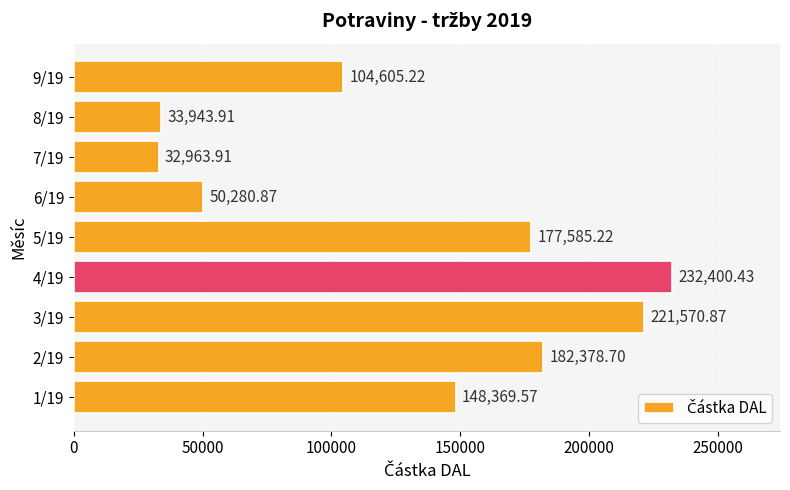

What is the greatest value displayed?

232400.4